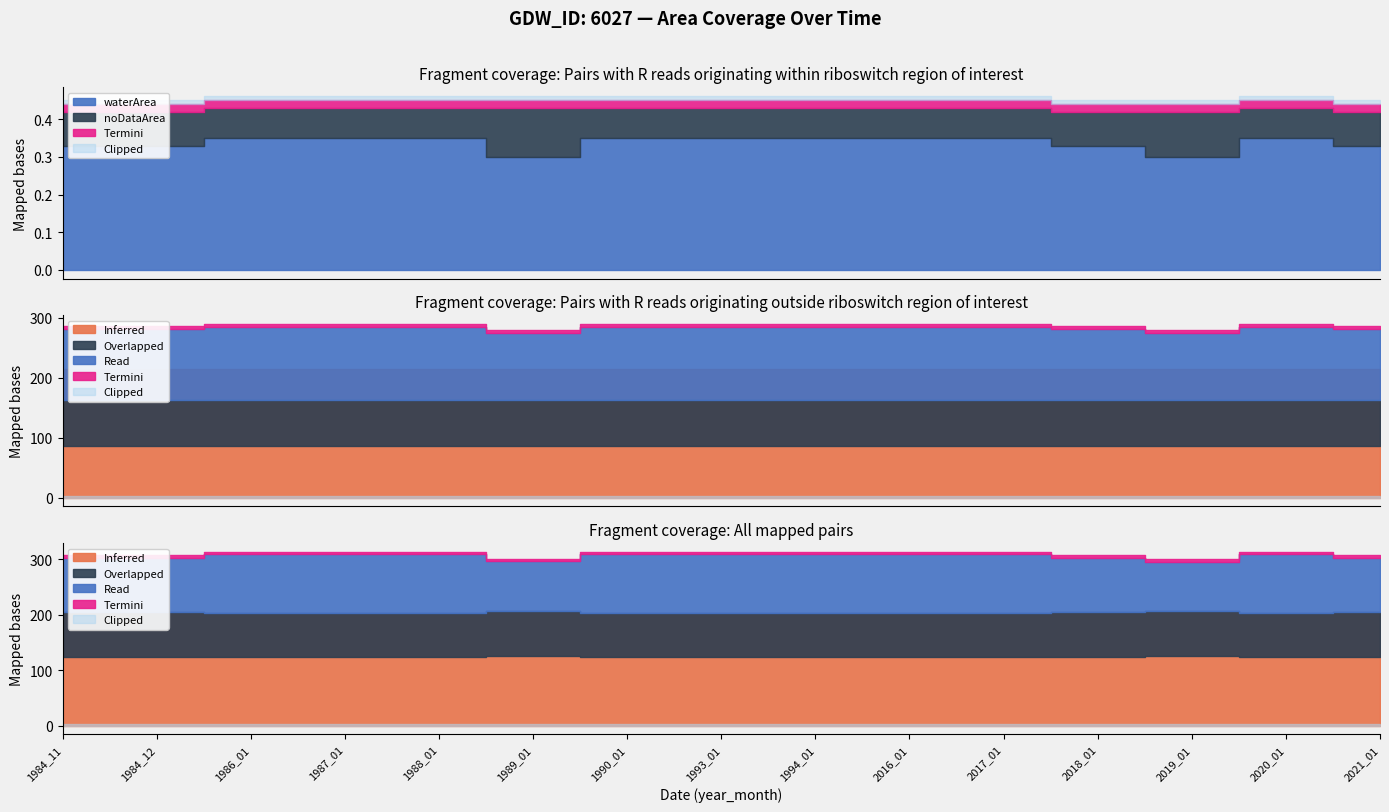

What is the sum of all waterArea values?

5.1